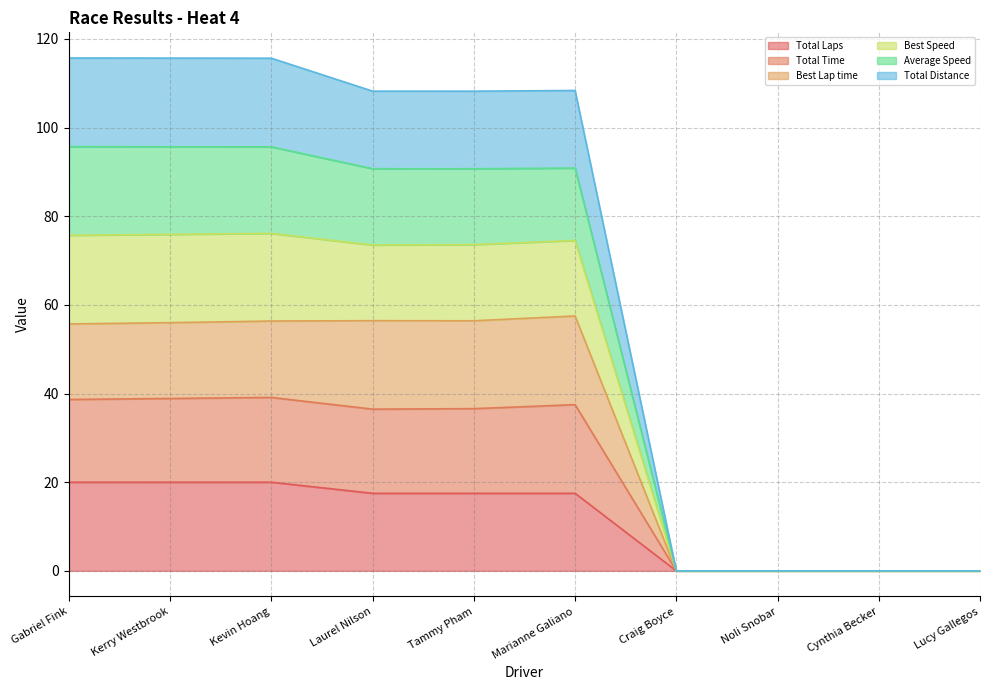

True or false: Total Laps has a value of 28.1 at Gabriel Fink.

False